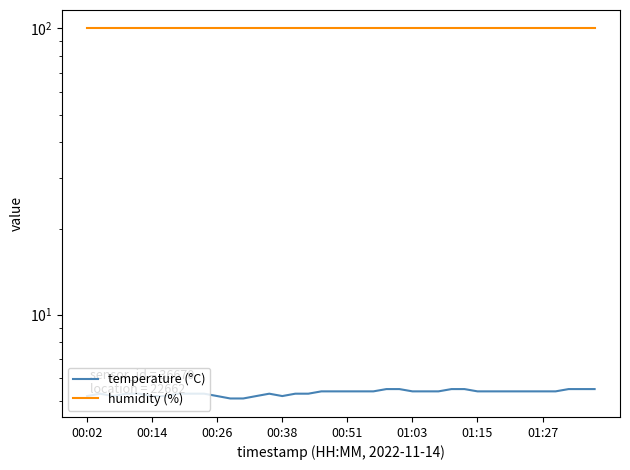

Between 25 and 13, which is larger?

25